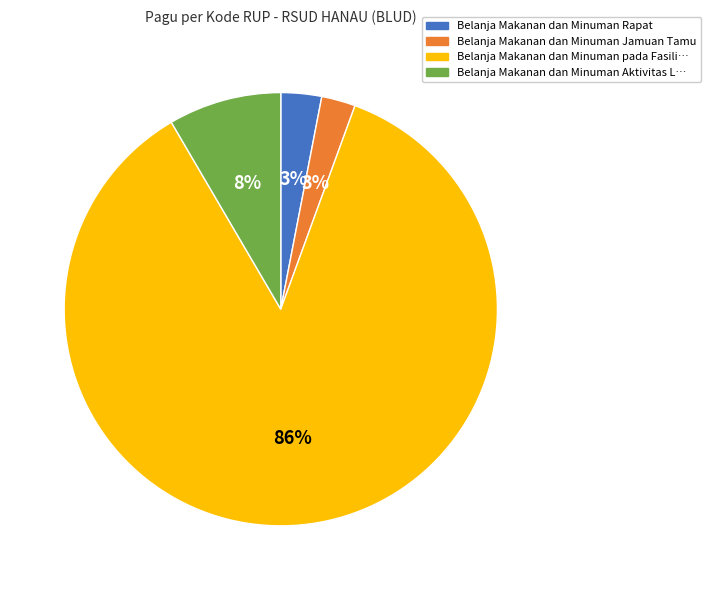

How many segments does this pie chart have?

4